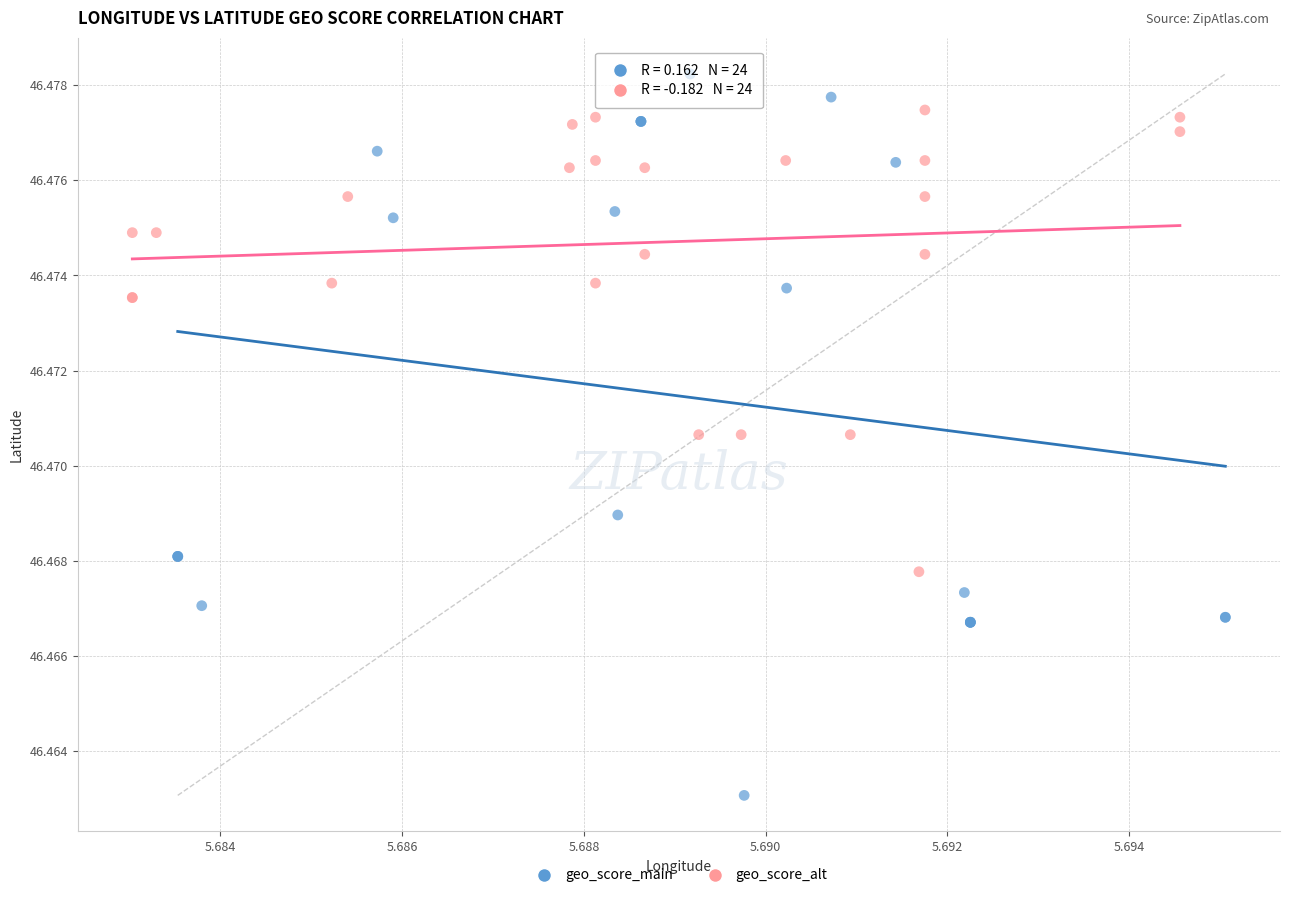

What are all the series names shown in the legend?

geo_score_main, geo_score_alt